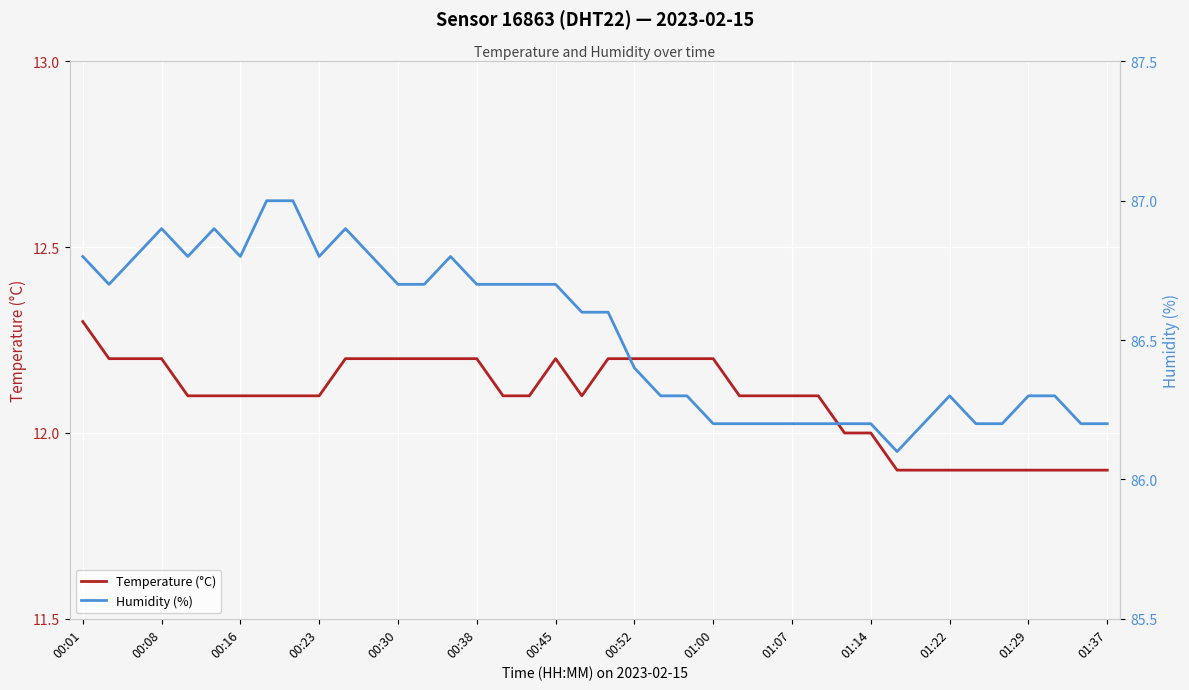

Which series has the widest spread of values?

Humidity (%)